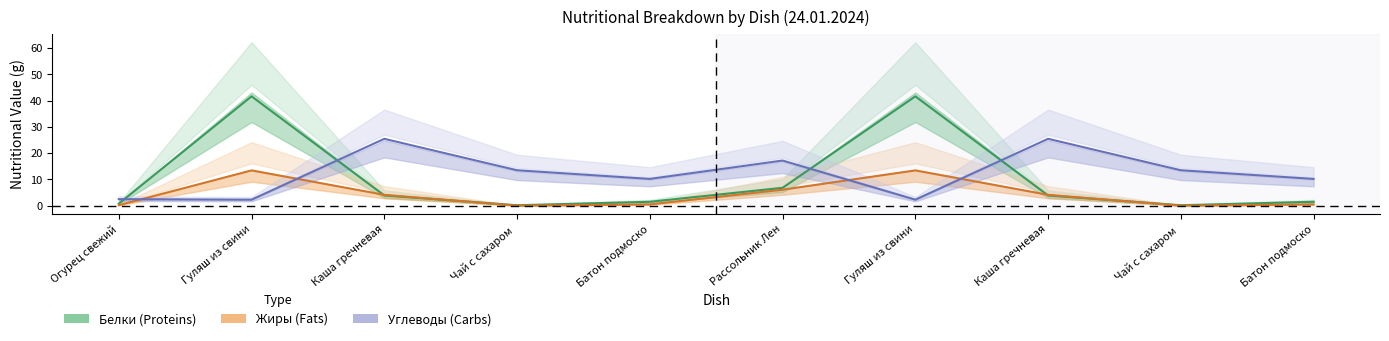

True or false: Углеводы (Carbs) has a value of 4.8 at Чай с сахаром .

False